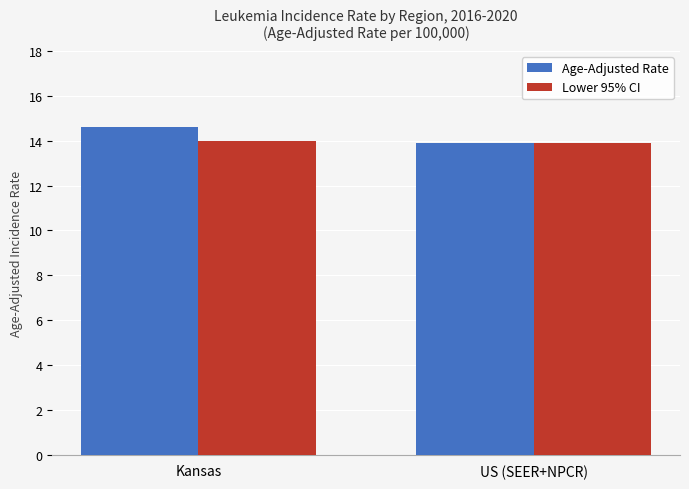

Is the value of Lower 95% CI at Kansas greater than the value of Age-Adjusted Rate at Kansas?

No